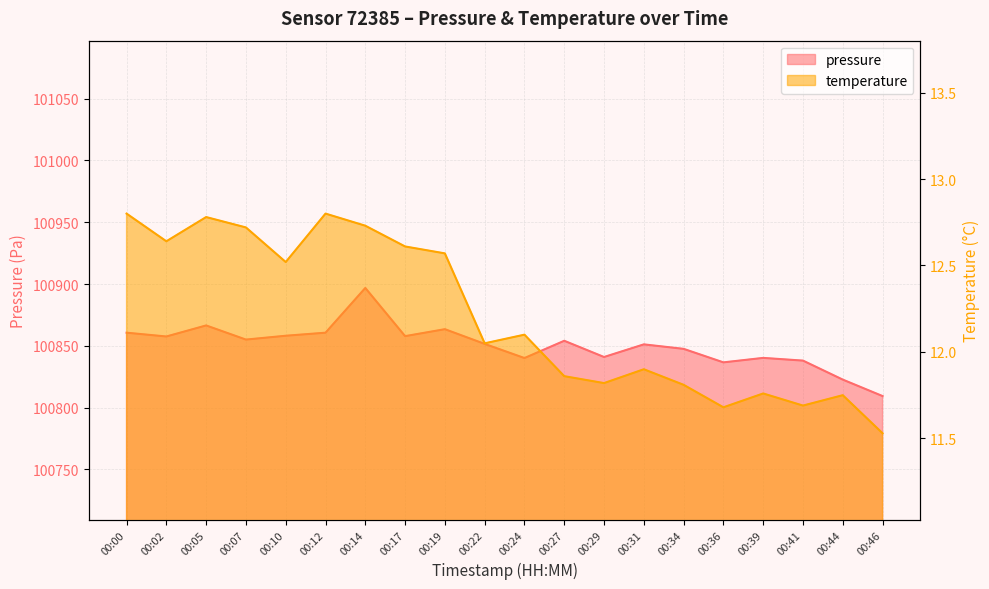

What is the minimum value for pressure?

100809.4